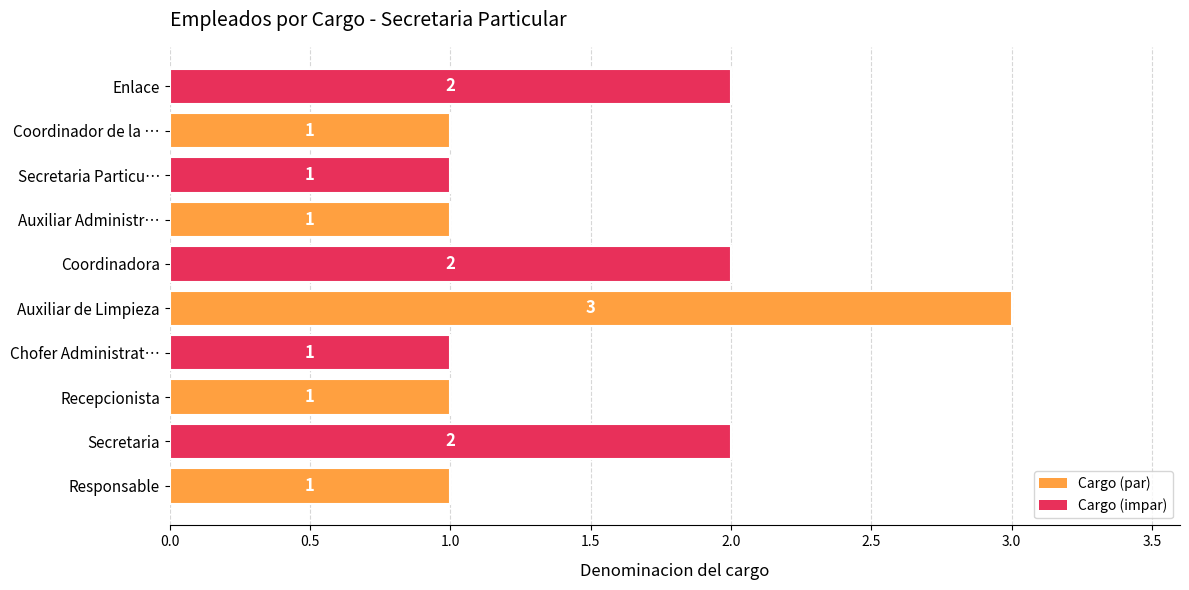

Approximately how many times larger is the value at Secretaria compared to Recepcionista?

2.0